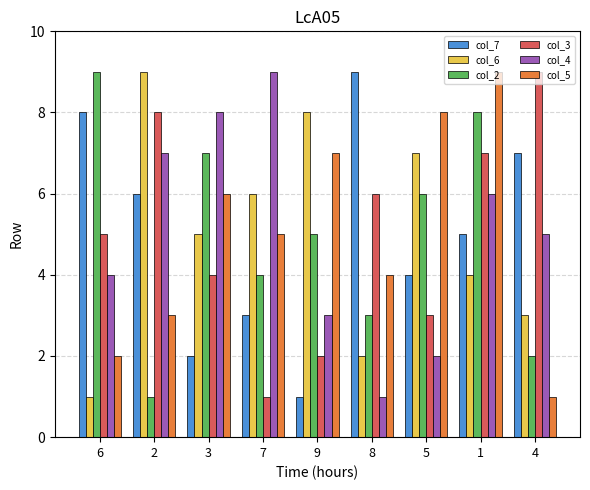

Rank the series at 8 from highest to lowest value.

col_7, col_3, col_5, col_2, col_6, col_4